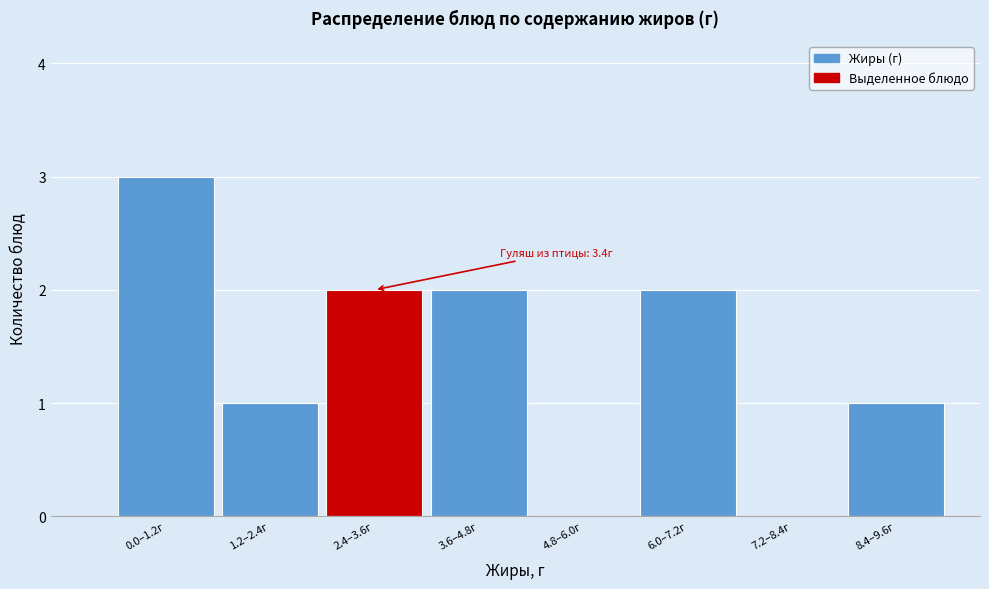

Reading right to left, list all the values displayed in this chart.

8.4–9.6г=1	7.2–8.4г=0	6.0–7.2г=2	4.8–6.0г=0	3.6–4.8г=2	2.4–3.6г=2	1.2–2.4г=1	0.0–1.2г=3